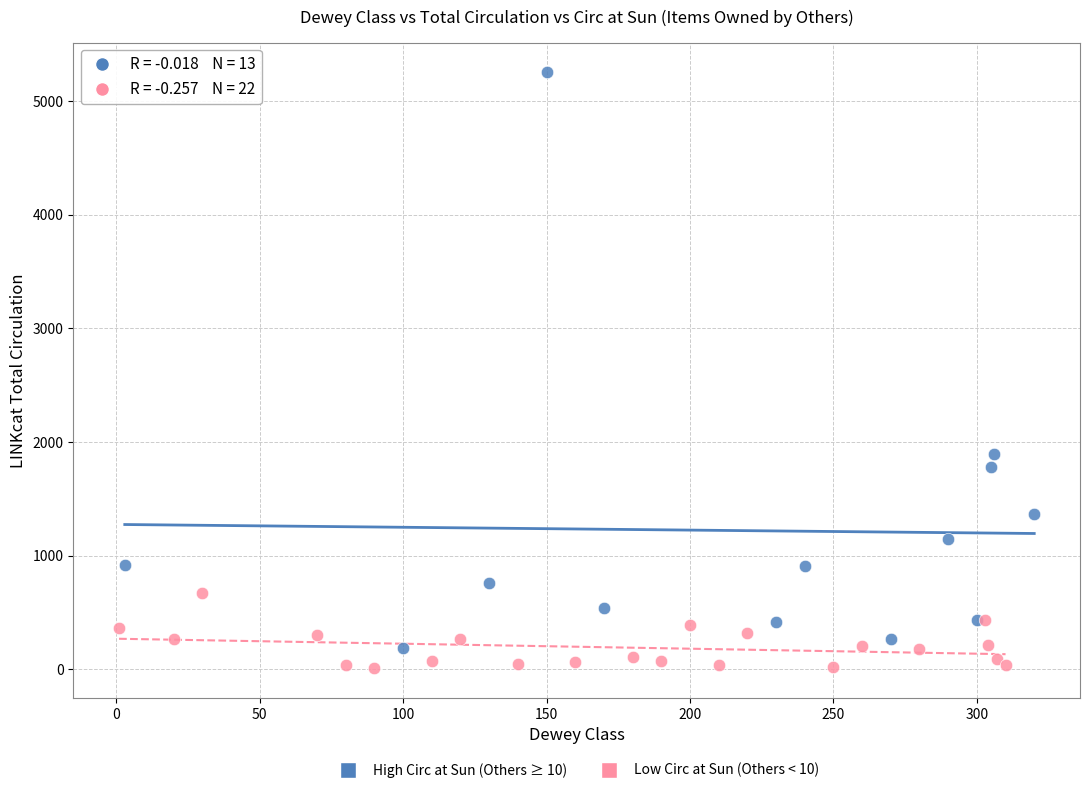

Which series has the widest spread of Y values?

High Circ at Sun (Others ≥ 10)